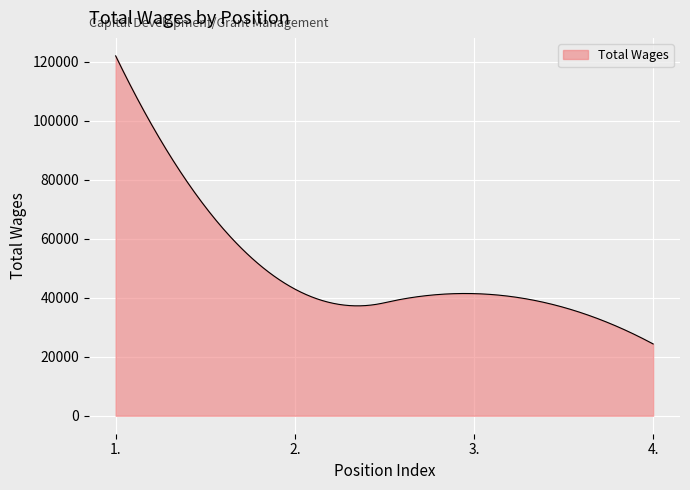

What is the smallest value displayed?

24317.0